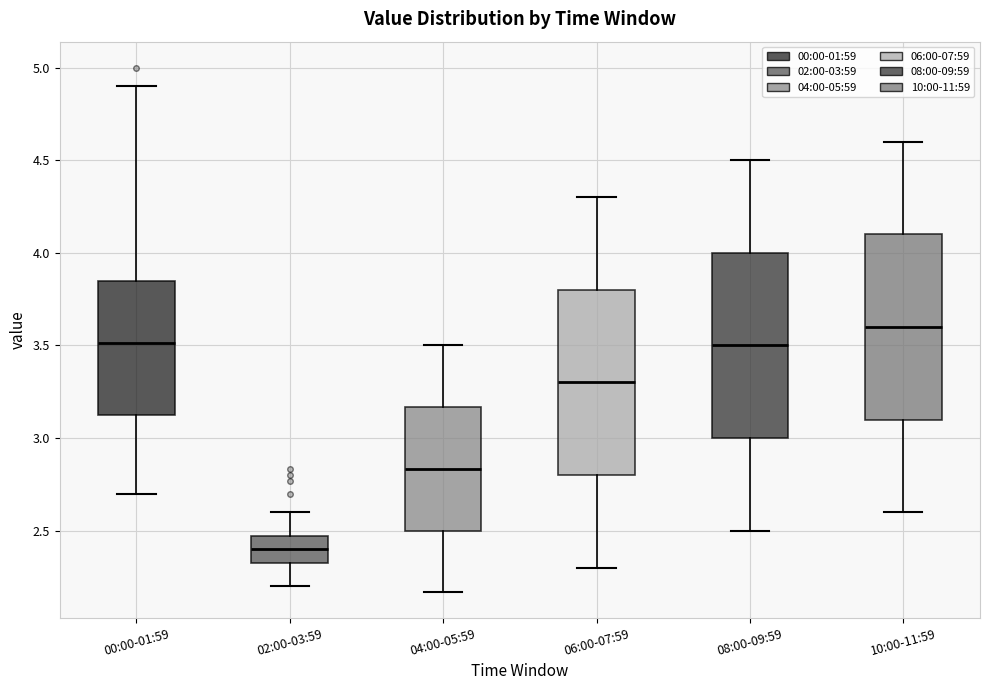

Reading left to right, transcribe this box plot: for each box, give where its median line is, the range the box spans, and where its two whiskers end, as read against the y-axis. The values are not printed on the chart, so give them approximately, as read against the axis.

00:00-01:59: median 3.50, box 3.10 to 3.85, whiskers 2.70 to 4.90
02:00-03:59: median 2.40, box 2.30 to 2.45, whiskers 2.20 to 2.60
04:00-05:59: median 2.85, box 2.50 to 3.15, whiskers 2.15 to 3.50
06:00-07:59: median 3.30, box 2.80 to 3.80, whiskers 2.30 to 4.30
08:00-09:59: median 3.50, box 3.00 to 4.00, whiskers 2.50 to 4.50
10:00-11:59: median 3.60, box 3.10 to 4.10, whiskers 2.60 to 4.60